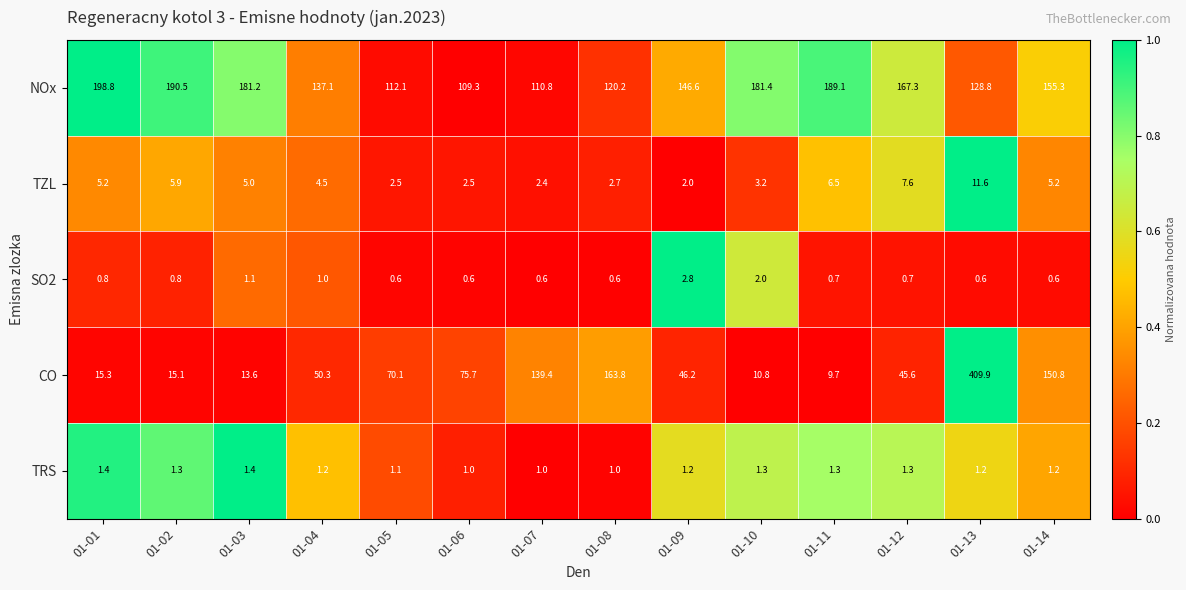

At how many categories does at least one series exceed 0?

14